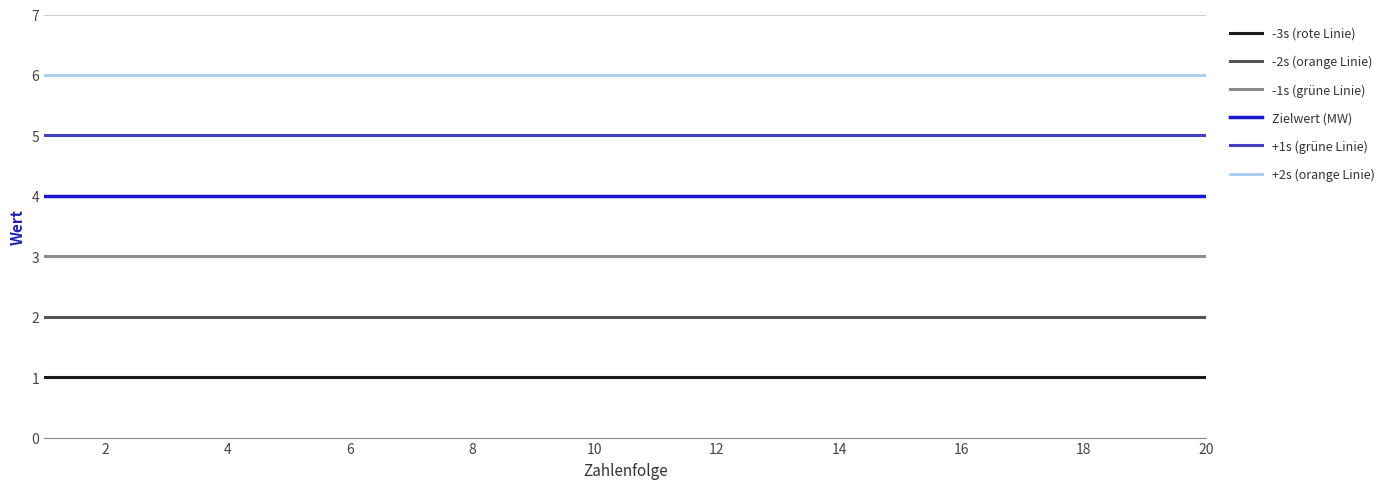

List the series in order of their peak value, lowest first.

-3s (rote Linie), -2s (orange Linie), -1s (grüne Linie), Zielwert (MW), +1s (grüne Linie), +2s (orange Linie)